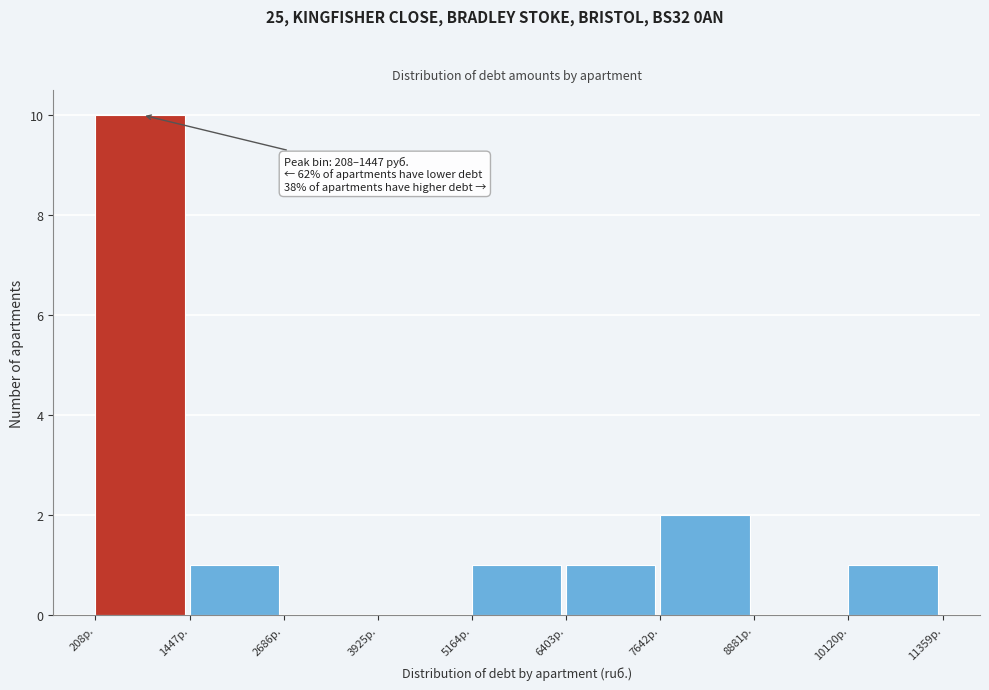

Over which range of the x-axis is the bar tallest?

200 to 1400